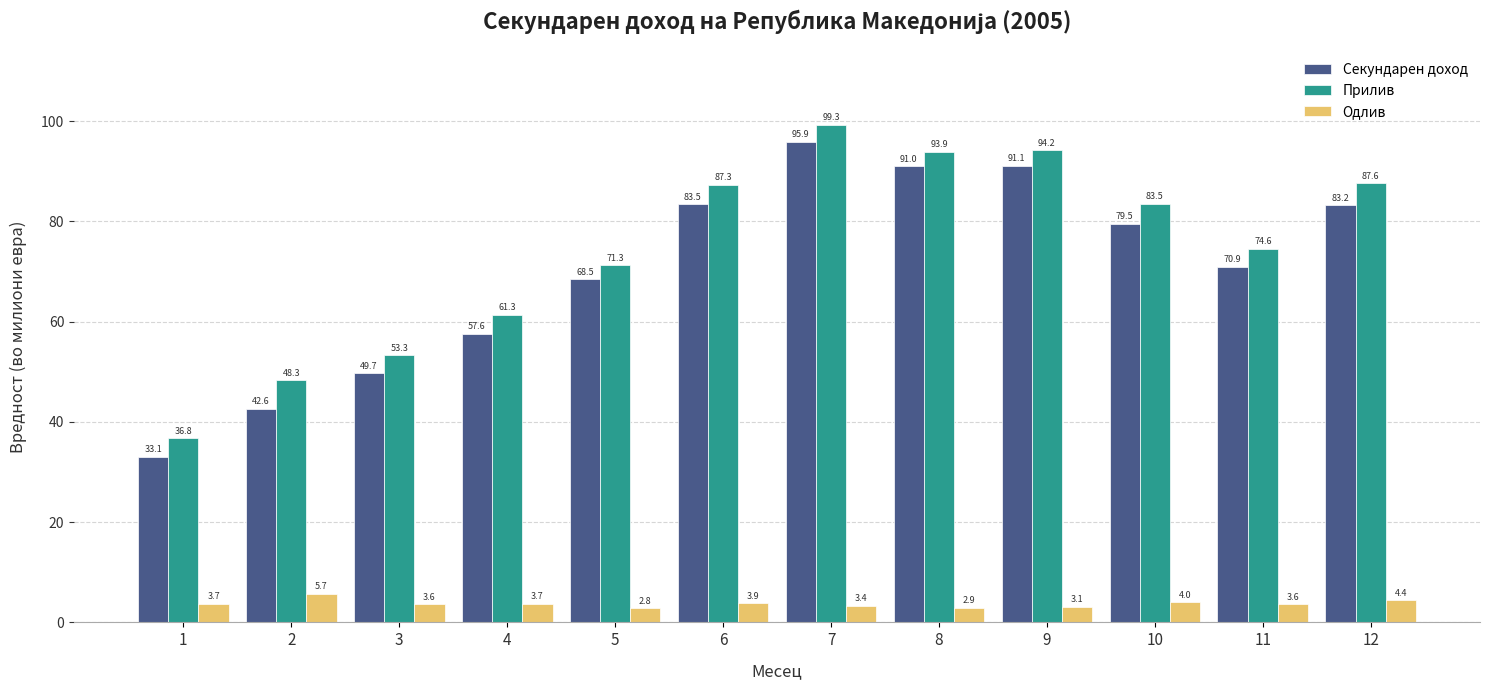

Is the value of Одлив at 2 greater than the value of Прилив at 11?

No